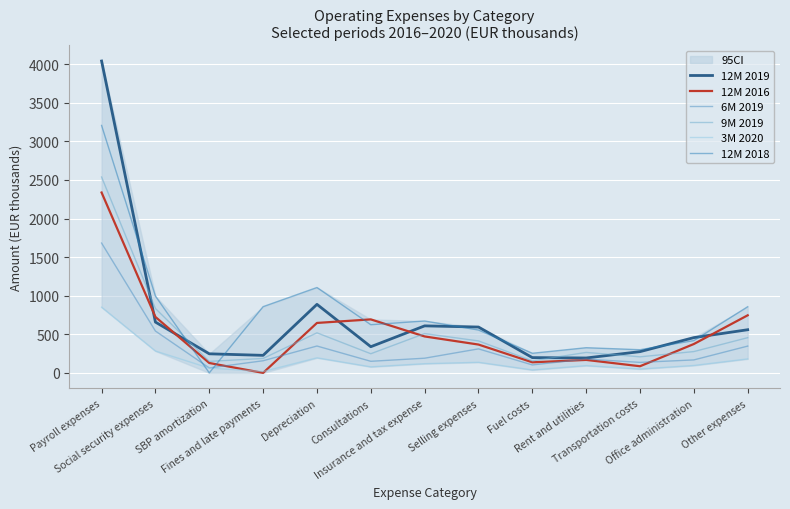

How many lines are shown in the chart?

6